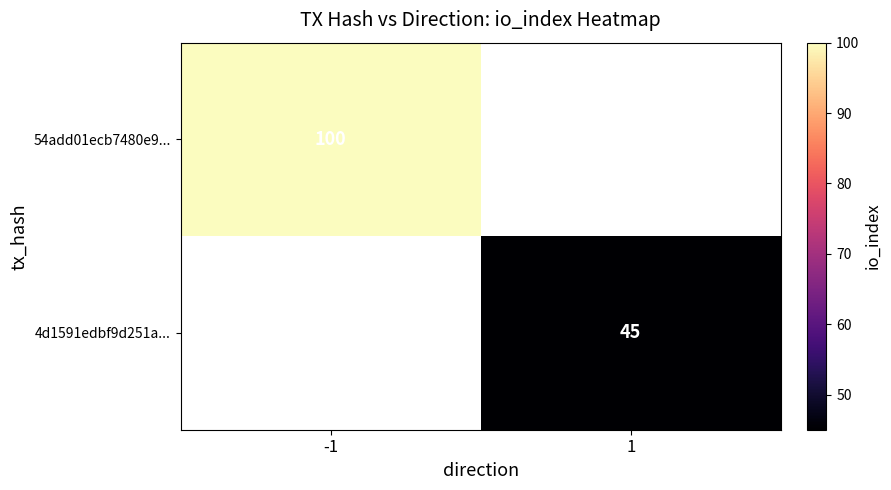

How many categories are shown in the chart?

2